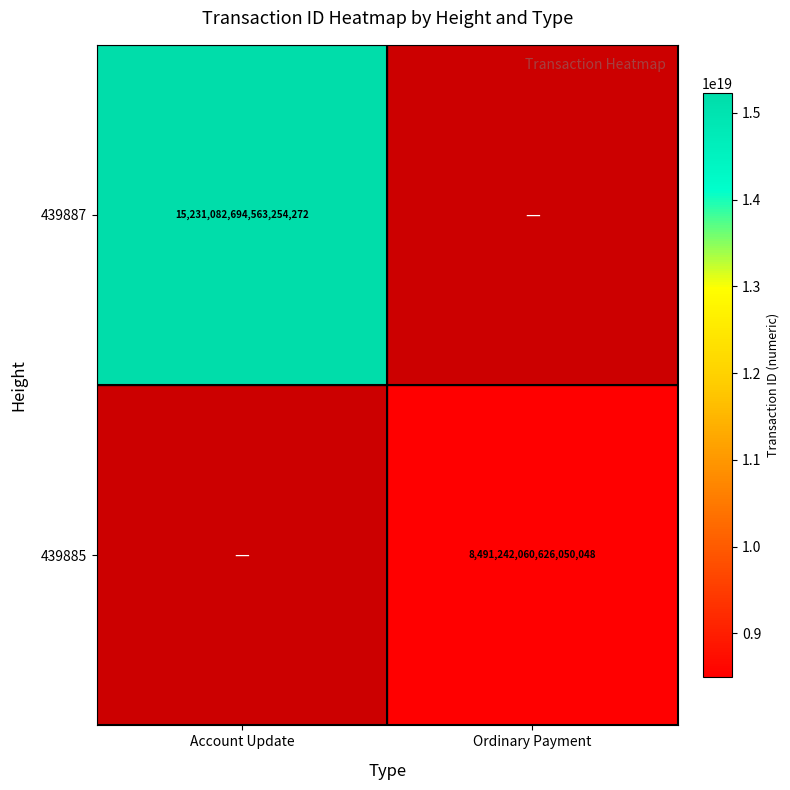

Is it true that 439885 equals 12159608695883110400 at Ordinary Payment?

False